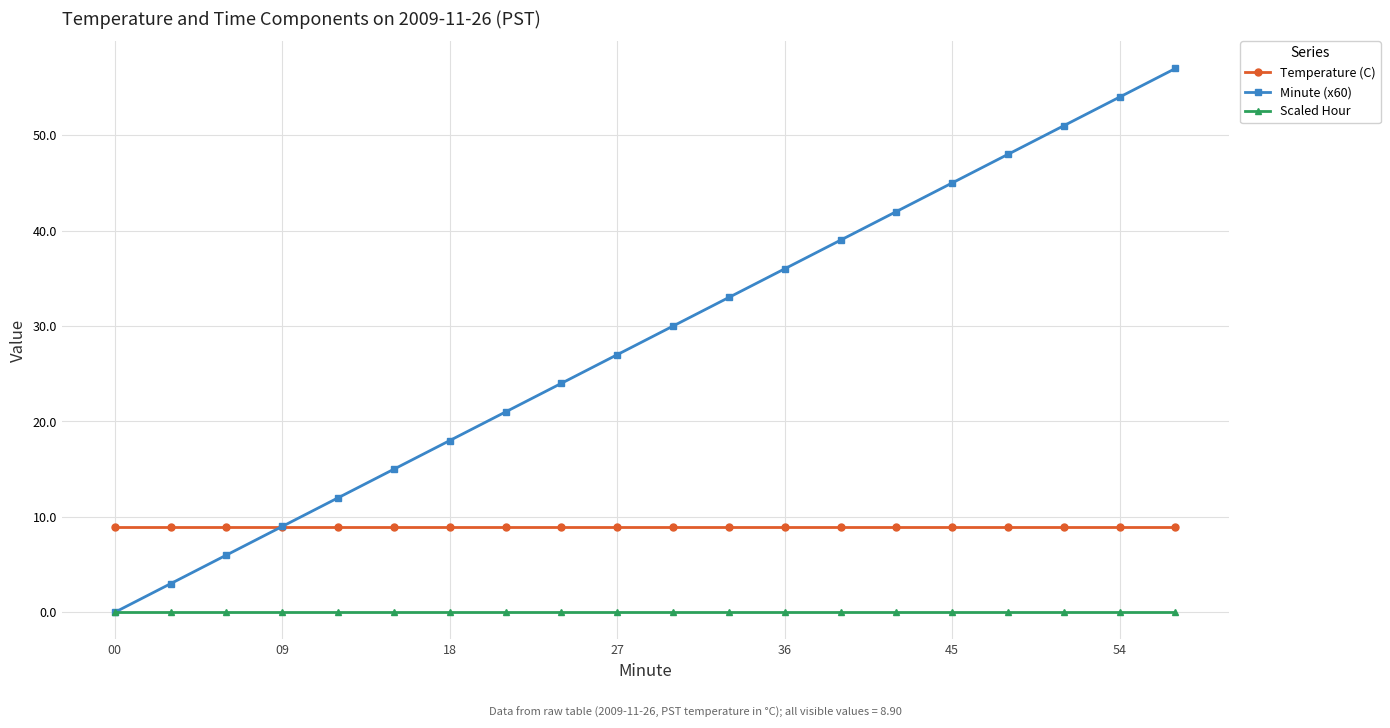

What is the value of the Minute (x60) point at the 12th from the left?

33.0